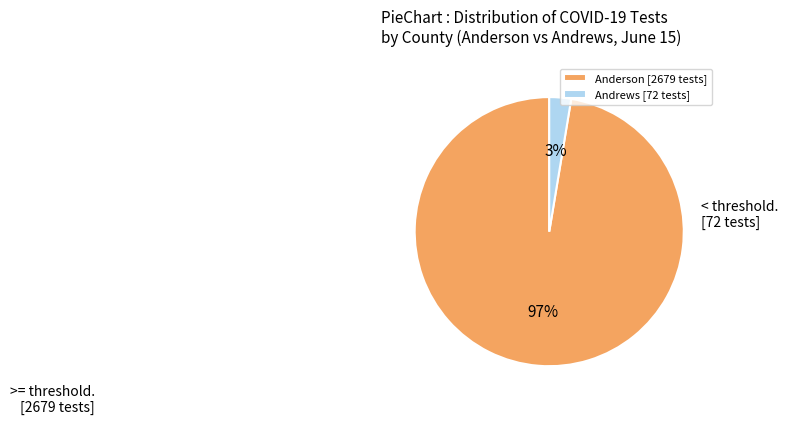

Is it true that Anderson is 91% of the pie?

False